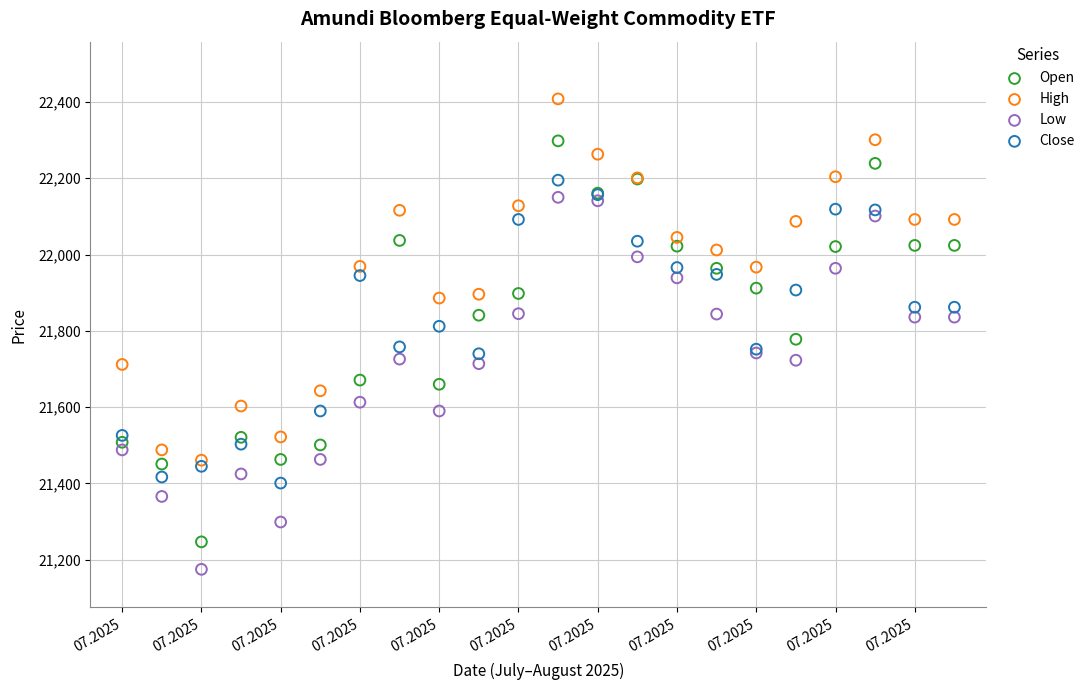

What are all the series names shown in the legend?

Open, High, Low, Close